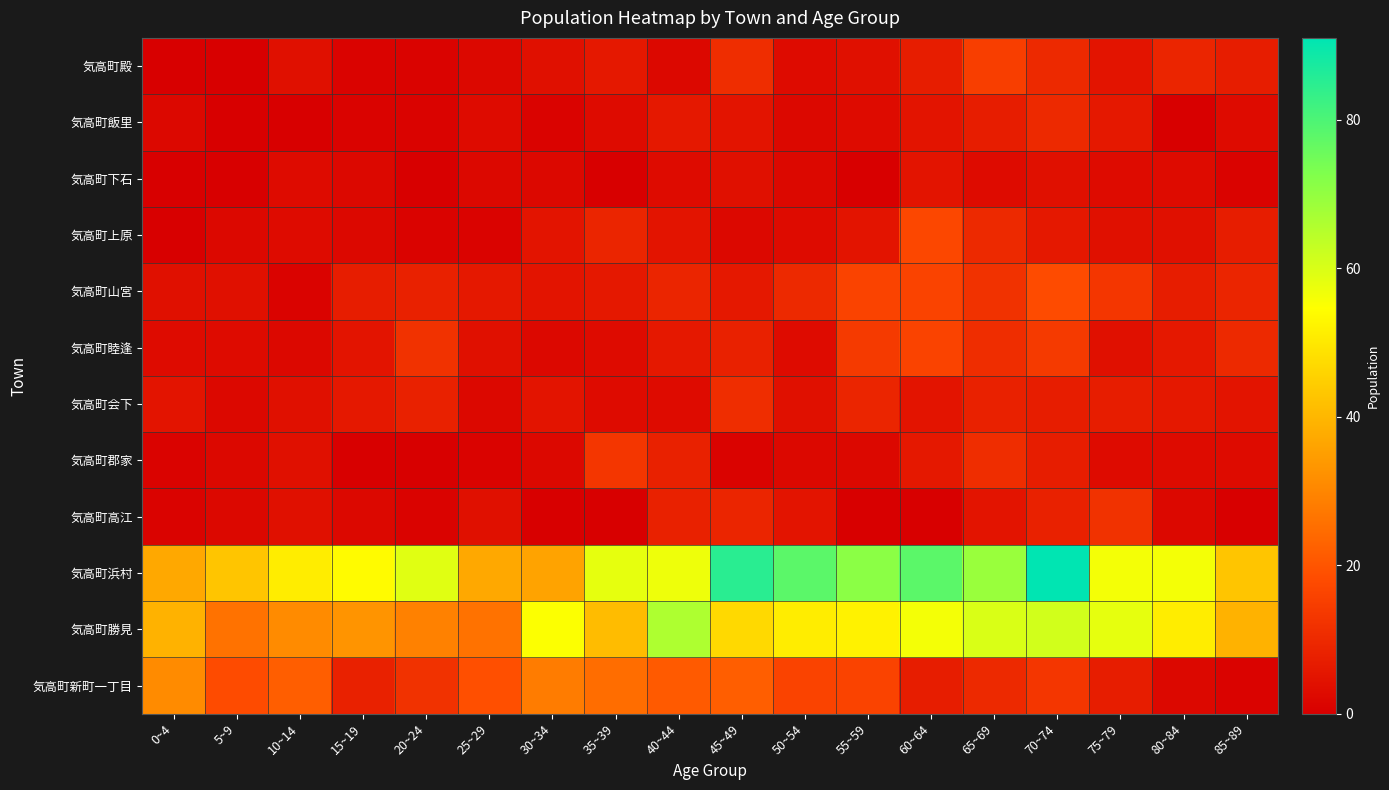

Which has a higher value, 85~89 or 80~84?

80~84